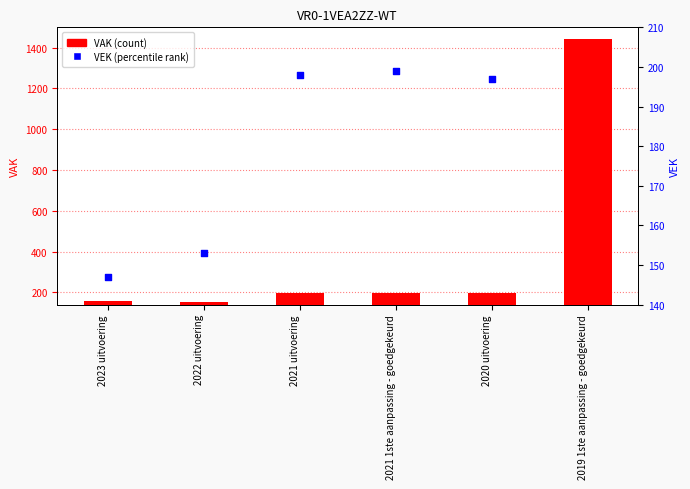

What are all the series names shown in the legend?

VAK (count), VEK (percentile rank)